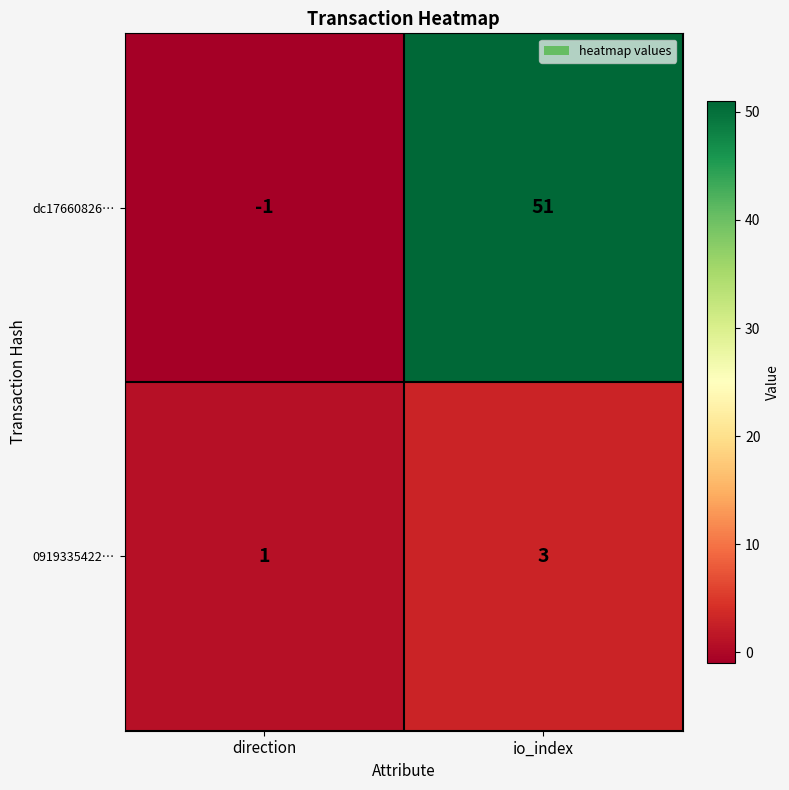

What is the greatest value displayed?

51